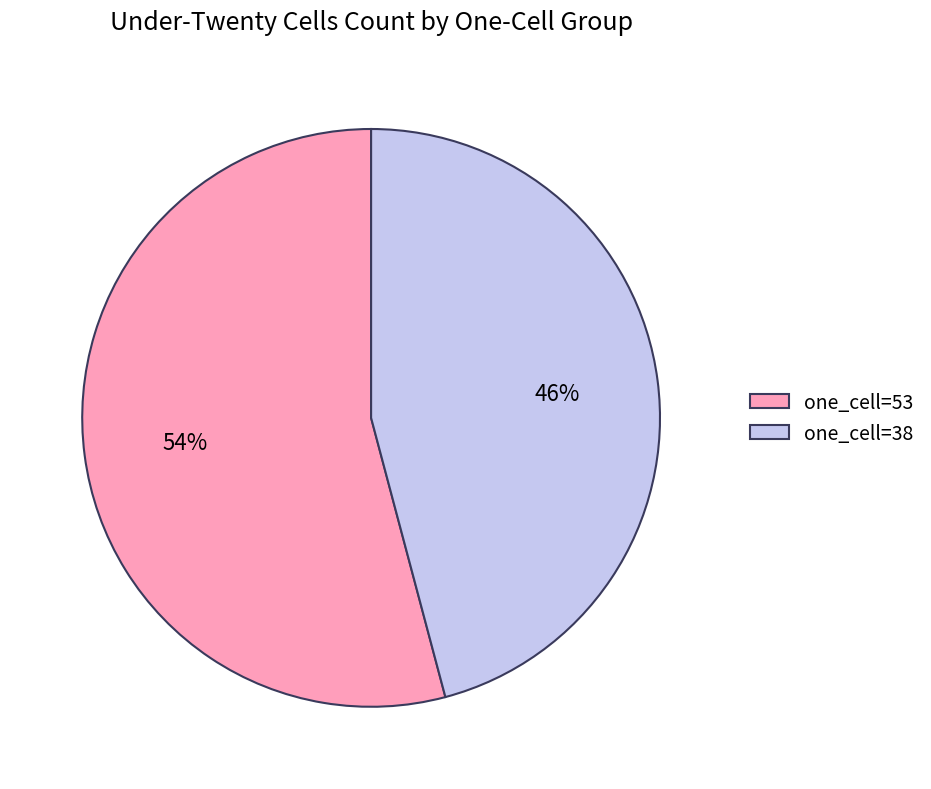

What is the majority slice?

one_cell=53